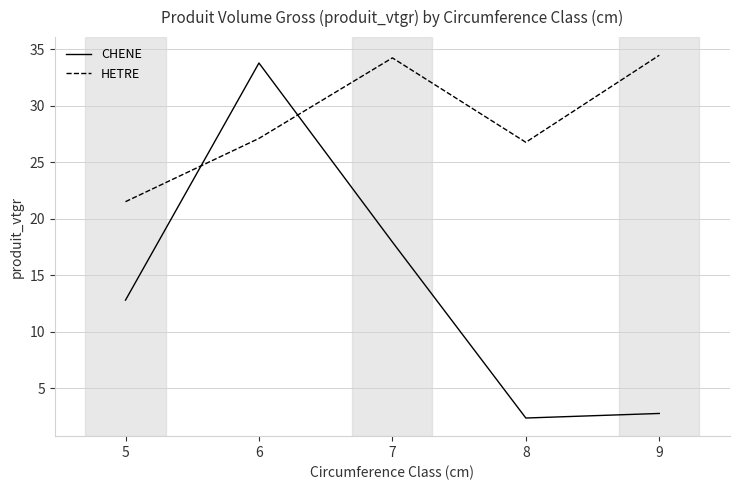

Reading left to right, what are all the values shown in this chart?

CHENE: 12.8	33.8	18.0	2.4	2.8
HETRE: 21.5	27.1	34.3	26.8	34.5